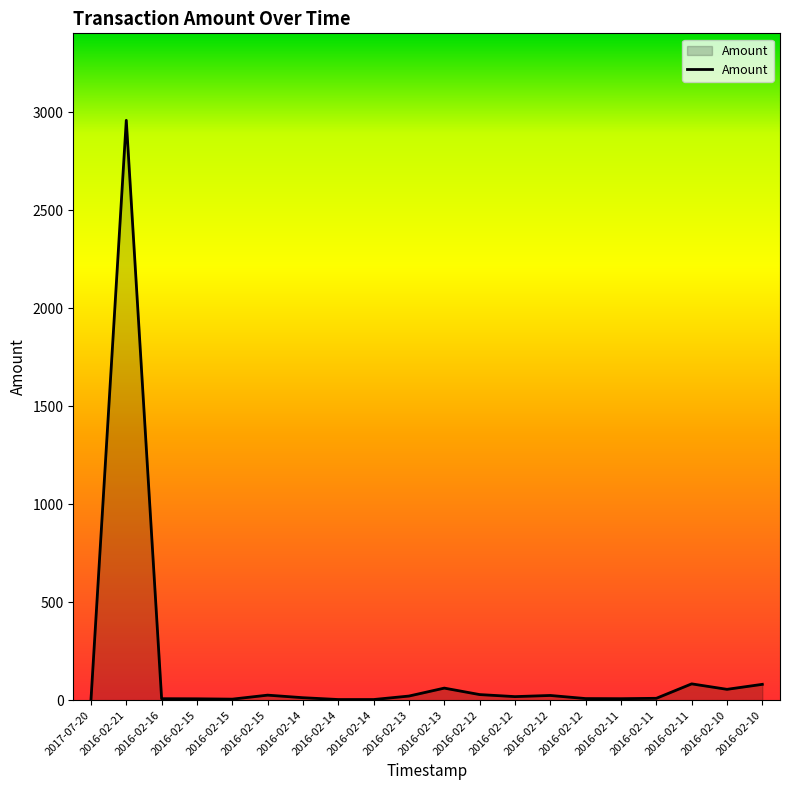

Reading left to right, transcribe all the data shown in this chart.

0.0	2960.0	7.5	7.0	5.2	25.6	12.6	3.3	3.2	21.0	61.6	28.6	18.1	24.0	8.2	7.5	9.5	83.2	55.3	80.8